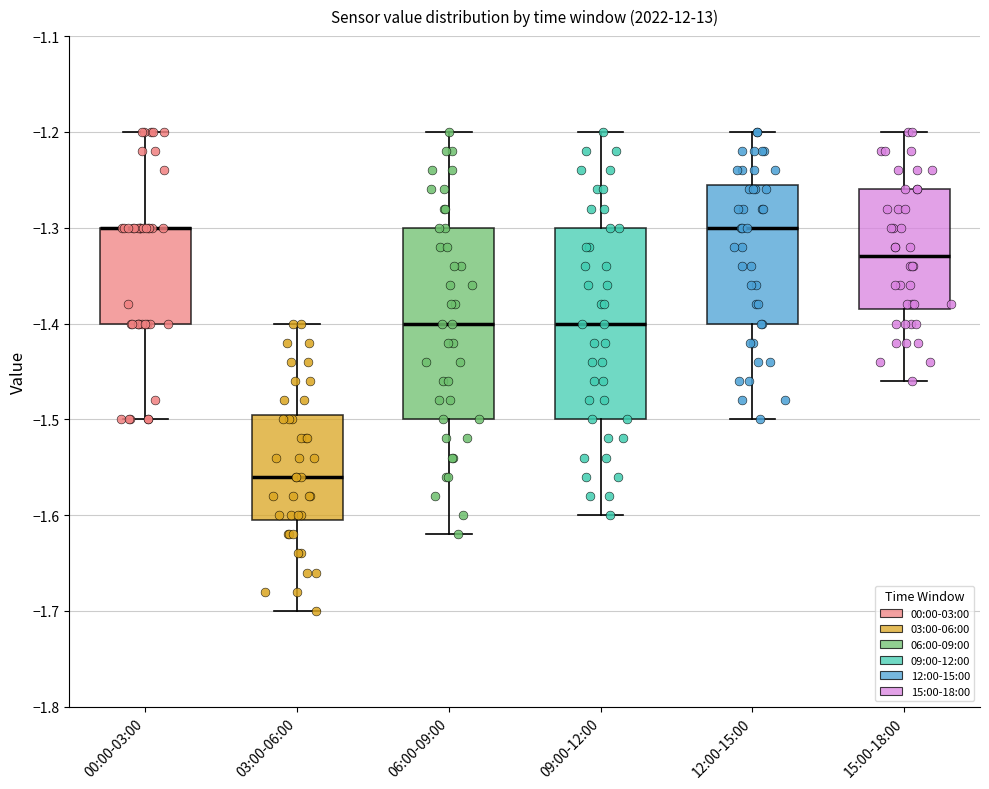

Reading left to right, transcribe this box plot: for each box, give where its median line is, the range the box spans, and where its two whiskers end, as read against the y-axis. The values are not printed on the chart, so give them approximately, as read against the axis.

00:00-03:00: median -1.30 (drawn on the box's upper edge), box -1.40 to -1.30, whiskers -1.50 to -1.20
03:00-06:00: median -1.56, box -1.60 to -1.49, whiskers -1.70 to -1.40
06:00-09:00: median -1.40, box -1.50 to -1.30, whiskers -1.62 to -1.20
09:00-12:00: median -1.40, box -1.50 to -1.30, whiskers -1.60 to -1.20
12:00-15:00: median -1.30, box -1.40 to -1.25, whiskers -1.50 to -1.20
15:00-18:00: median -1.33, box -1.38 to -1.26, whiskers -1.46 to -1.20